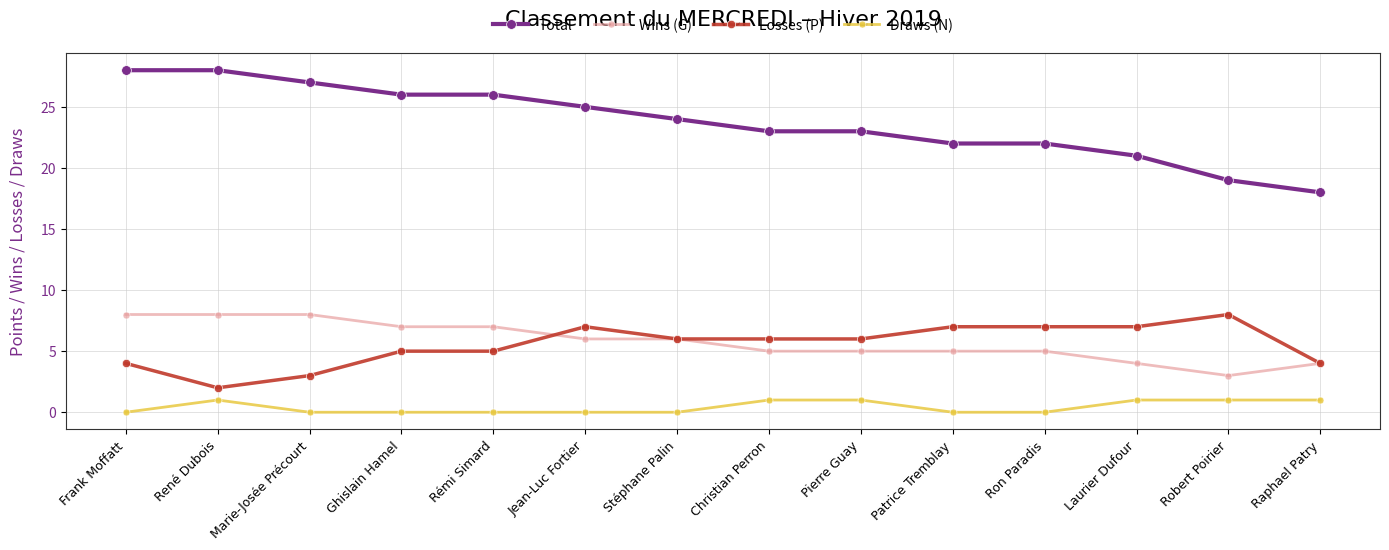

Reading left to right, list all the values displayed in this chart.

Total: 28	28	27	26	26	25	24	23	23	22	22	21	19	18
Wins (G): 8	8	8	7	7	6	6	5	5	5	5	4	3	4
Losses (P): 4	2	3	5	5	7	6	6	6	7	7	7	8	4
Draws (N): 0	1	0	0	0	0	0	1	1	0	0	1	1	1